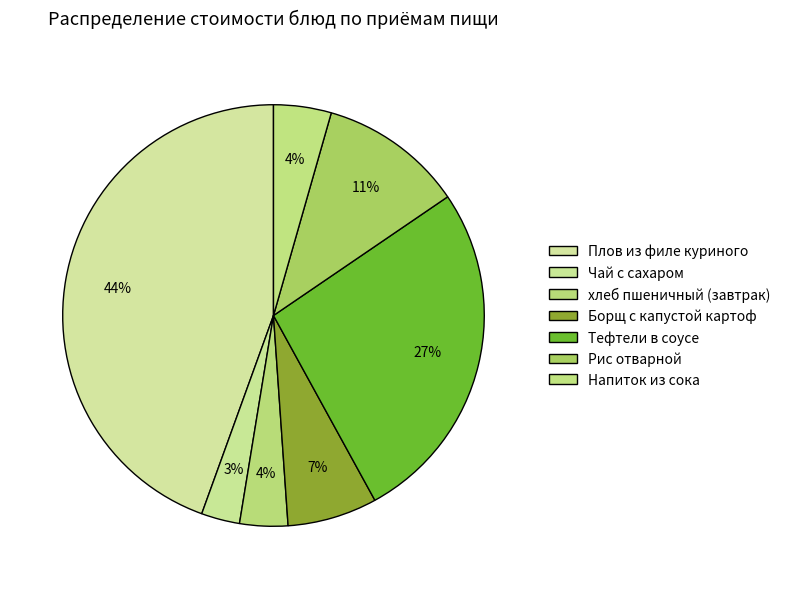

What percentage is the Рис отварной slice, to the nearest percent?

11%